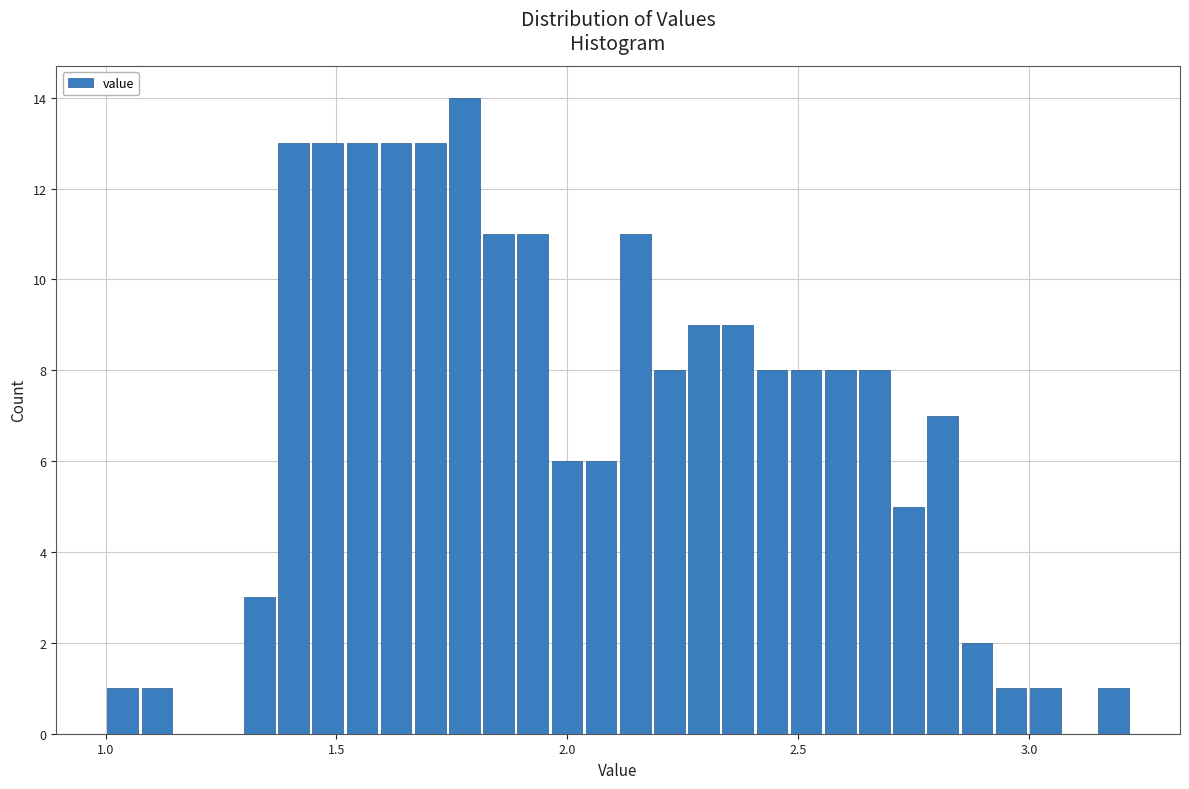

Read against the x-axis, roughly where is the centre of the tallest bar?

1.80